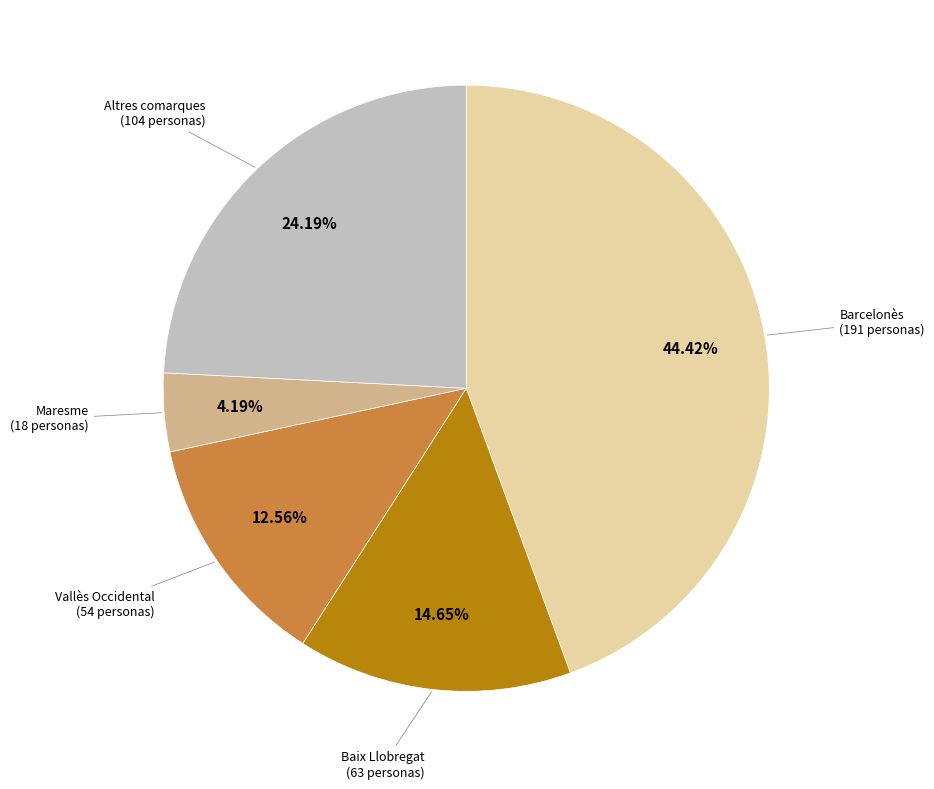

Does any single category account for the majority?

No